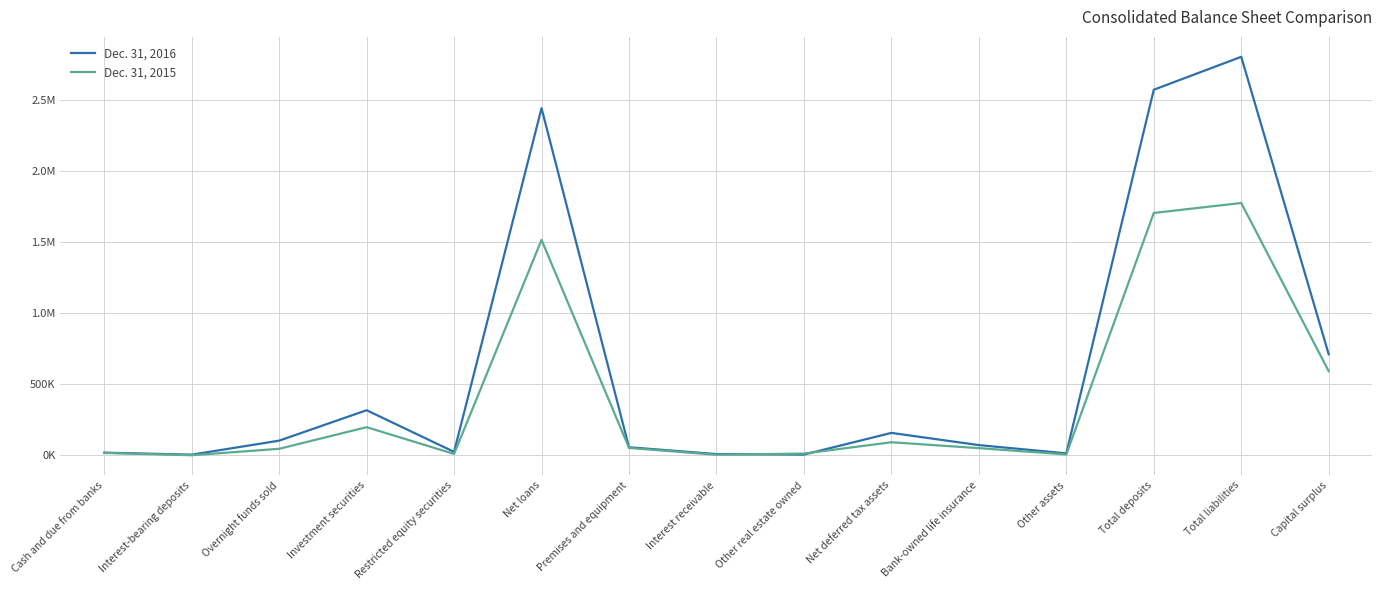

At which category is the sum across all series the highest?

Total liabilities